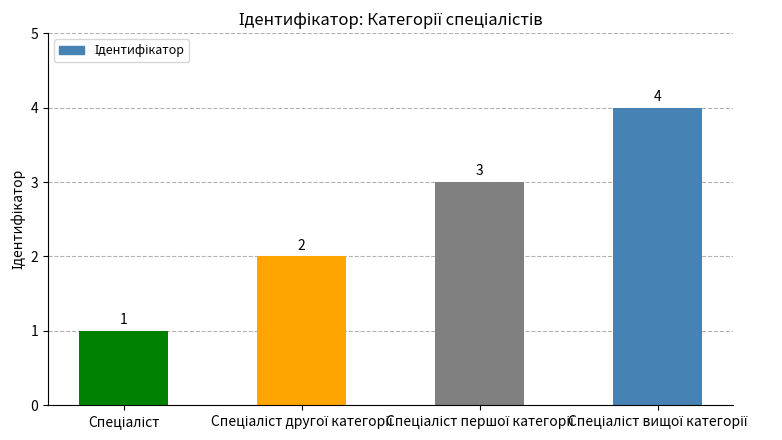

What is the sum of all values?

10